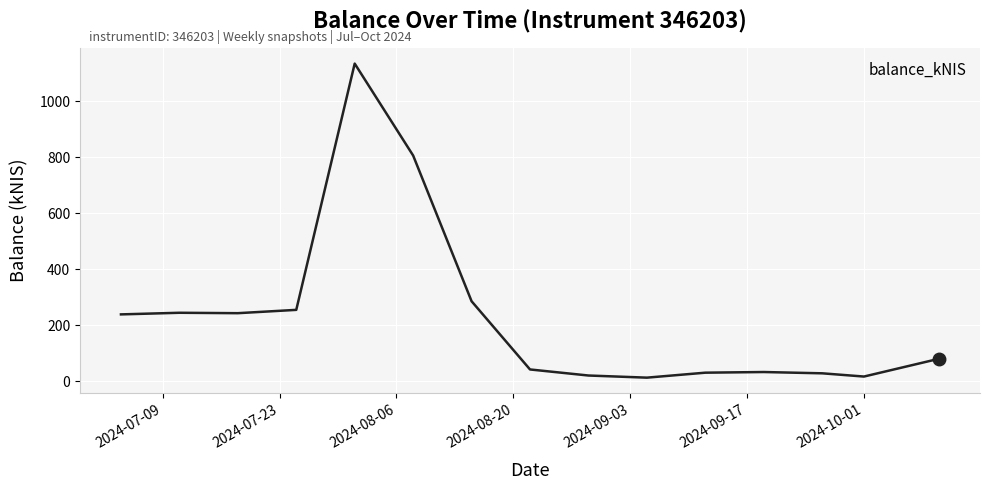

What is the difference between the maximum and minimum values?

1121.4